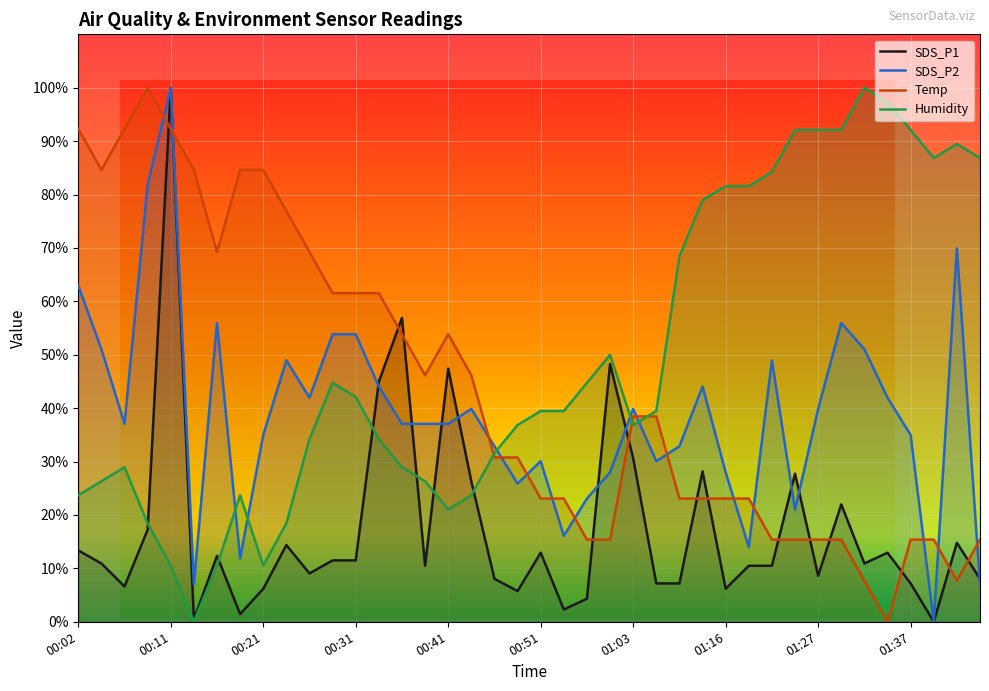

How many distinct data groups are displayed?

4